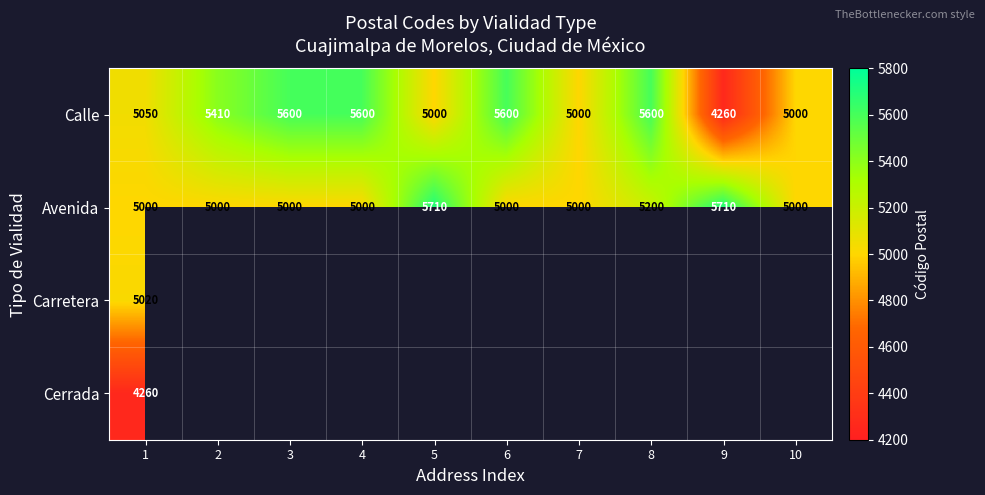

What is the spread (max minus min) of values at 9?

1450.0